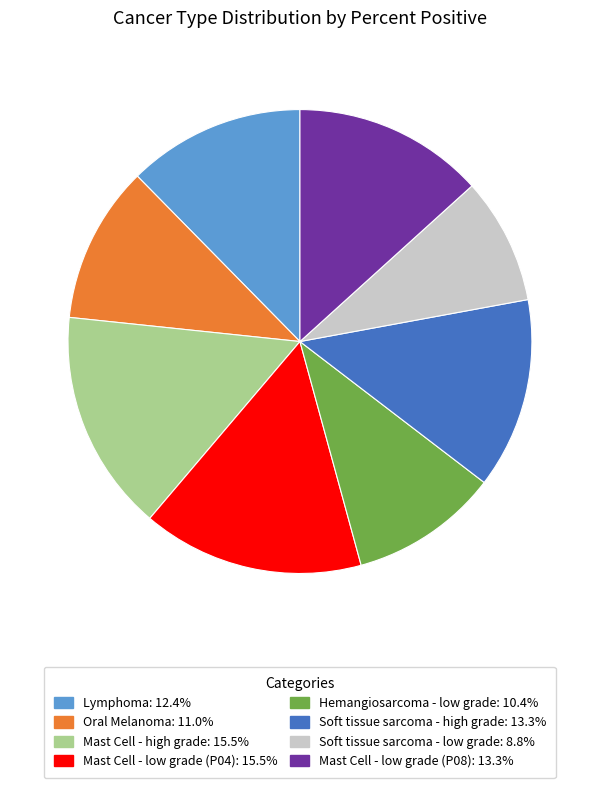

Which category has the smallest portion of the pie?

Soft tissue sarcoma - low grade